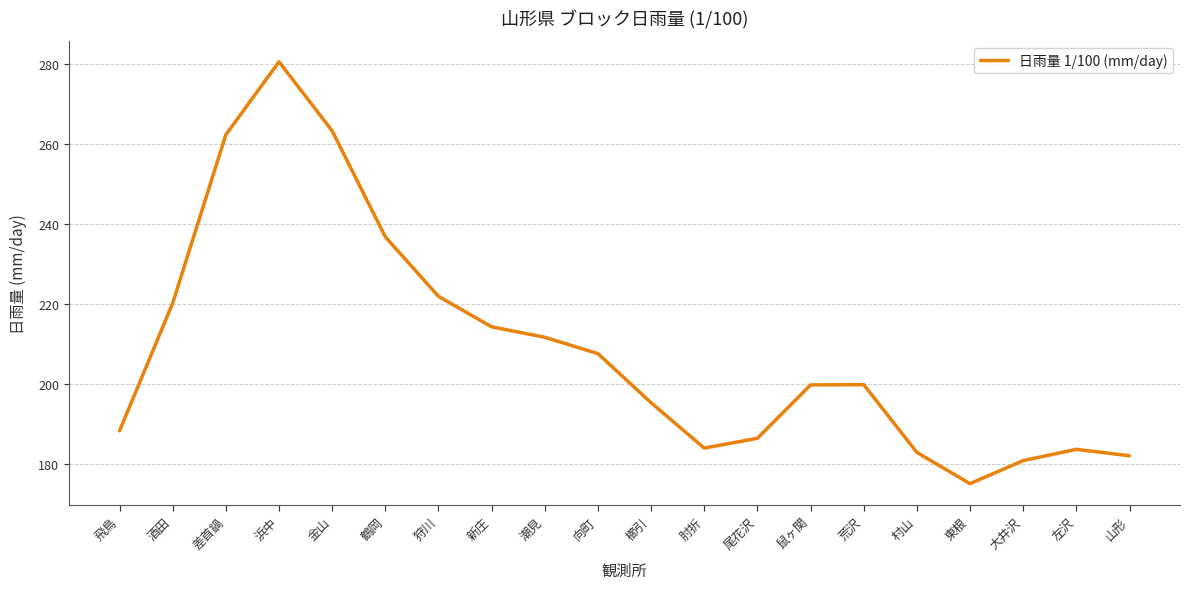

What is the smallest value displayed?

175.0